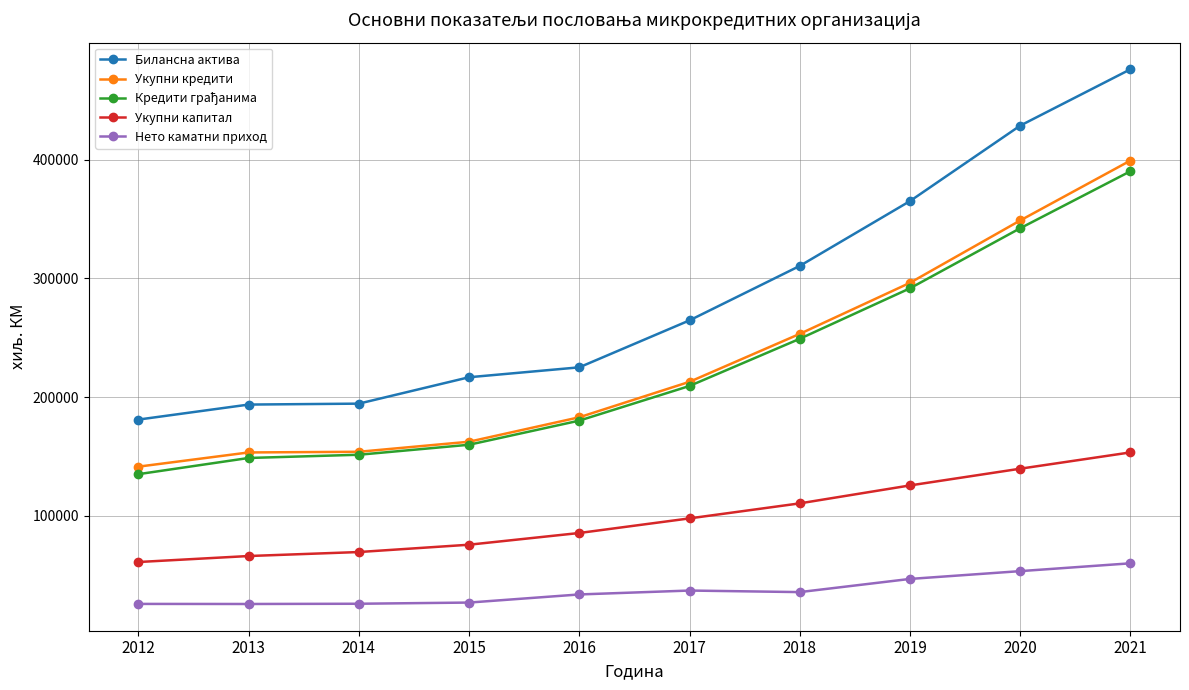

True or false: Укупни кредити and Билансна актива intersect in this chart.

False